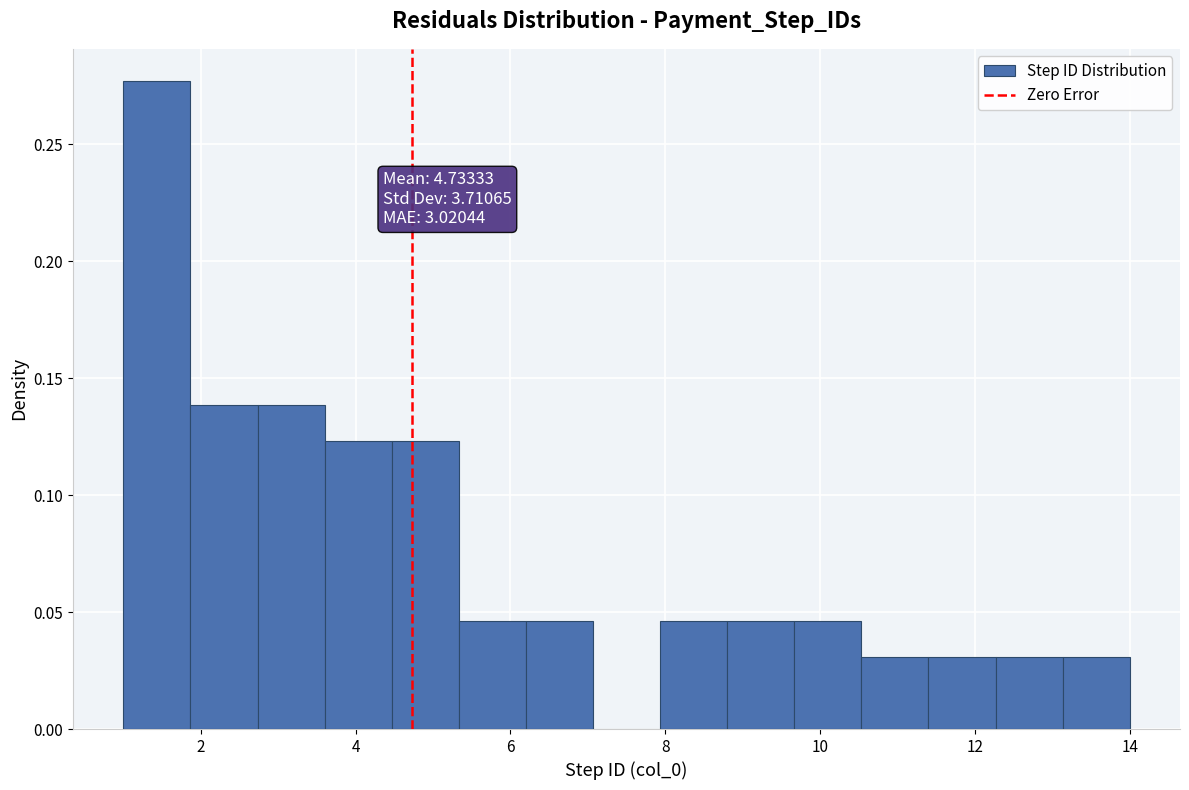

Which range on the x-axis has the tallest bar?

1.0 to 1.8